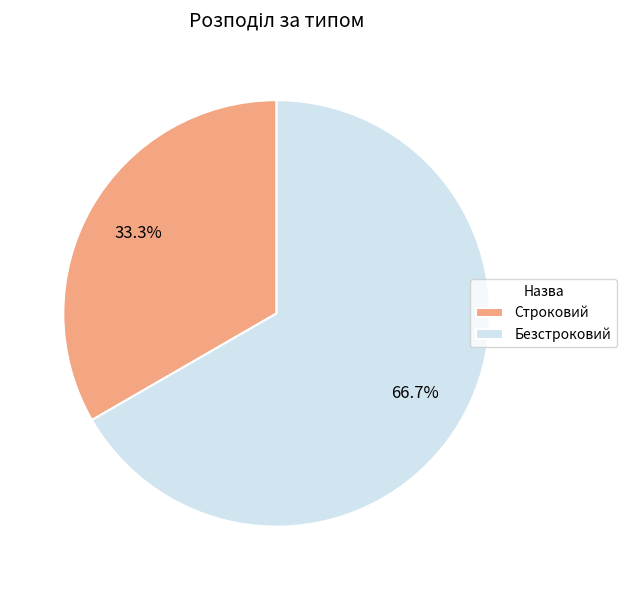

Which category has the biggest portion of the pie?

Безстроковий